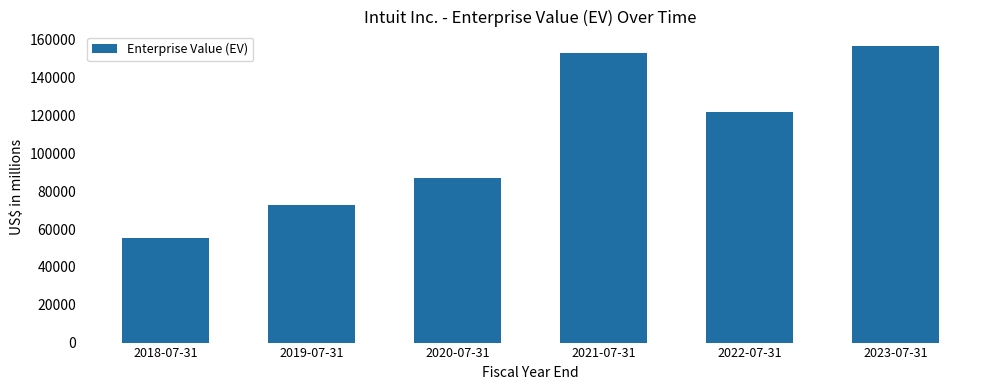

Reading left to right, transcribe all the data shown in this chart.

2018-07-31=55493	2019-07-31=72691	2020-07-31=86745	2021-07-31=153168	2022-07-31=122035	2023-07-31=156489